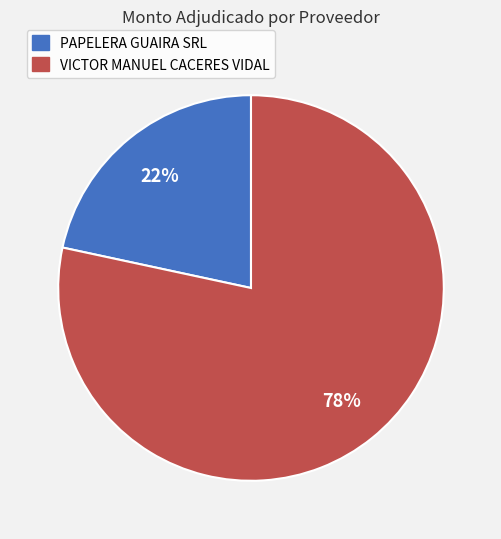

What is the ratio of the value at PAPELERA GUAIRA SRL to the value at VICTOR MANUEL CACERES VIDAL?

0.3